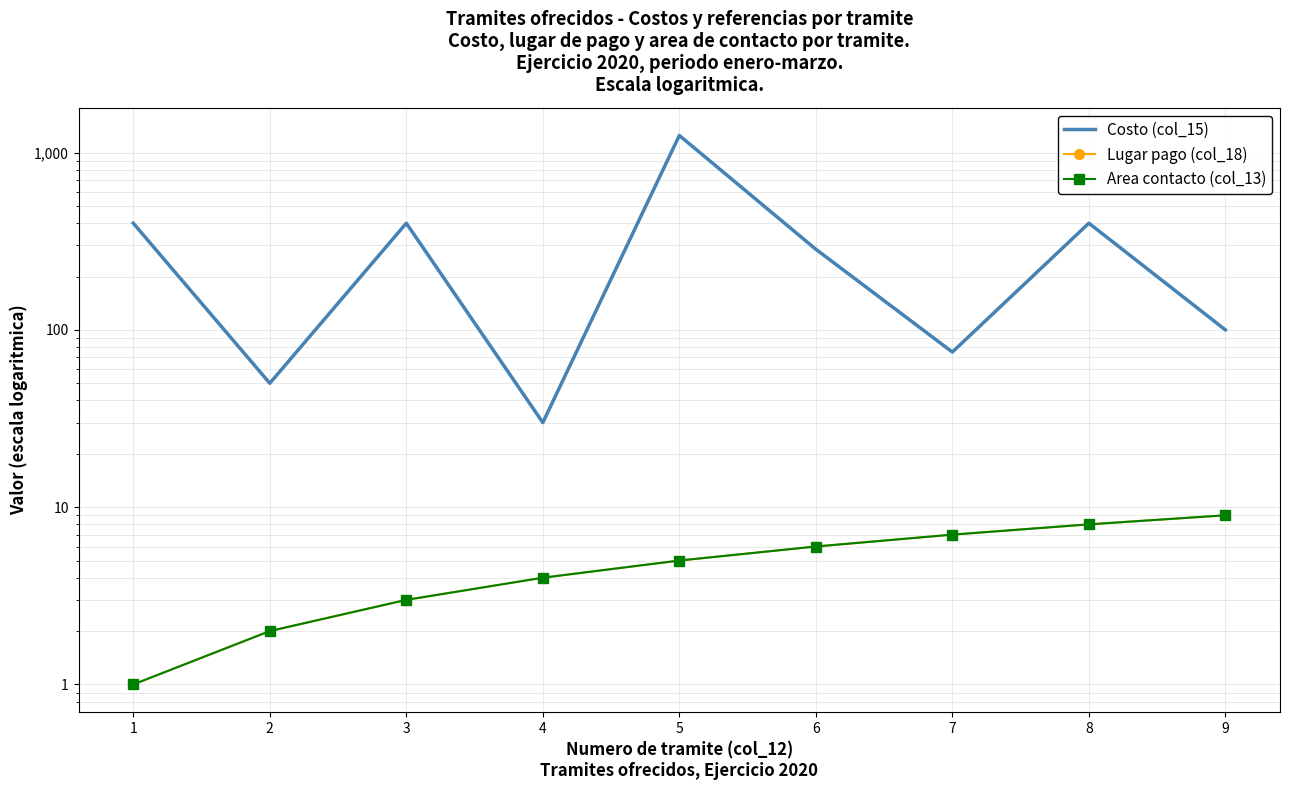

Does the chart have visible grid lines?

Yes